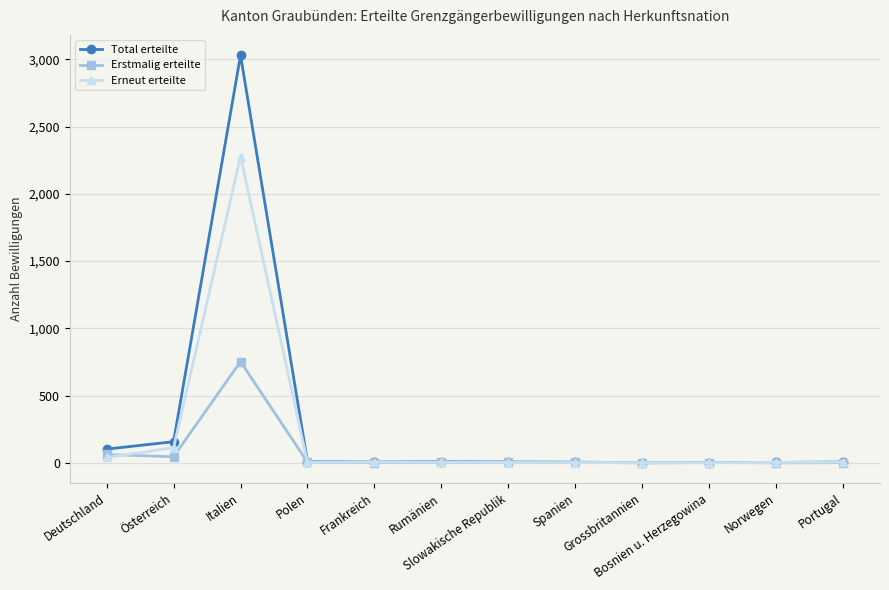

Is it true that Total erteilte equals 3031 at Italien?

True